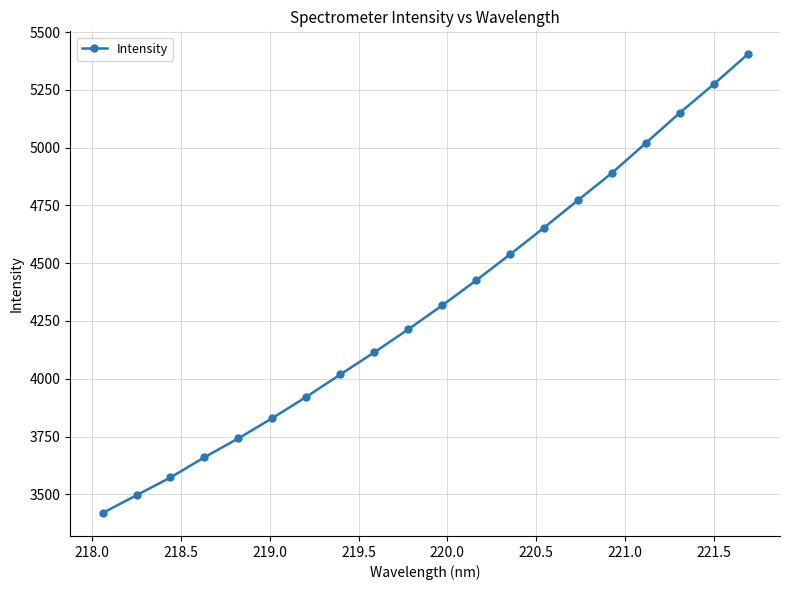

Is this an area chart (filled region under the line)?

No